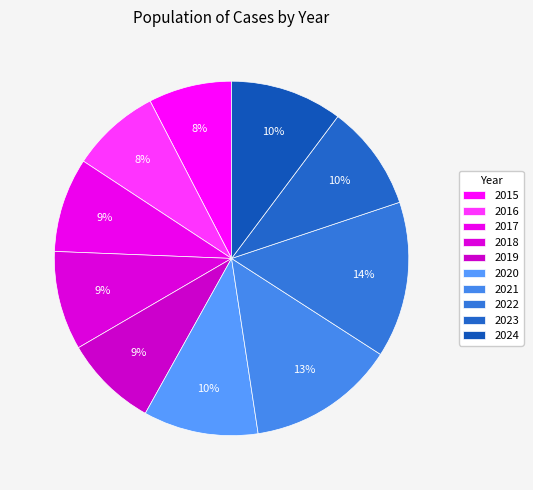

What percentage do 2016 and 2021 together represent?

21.6%